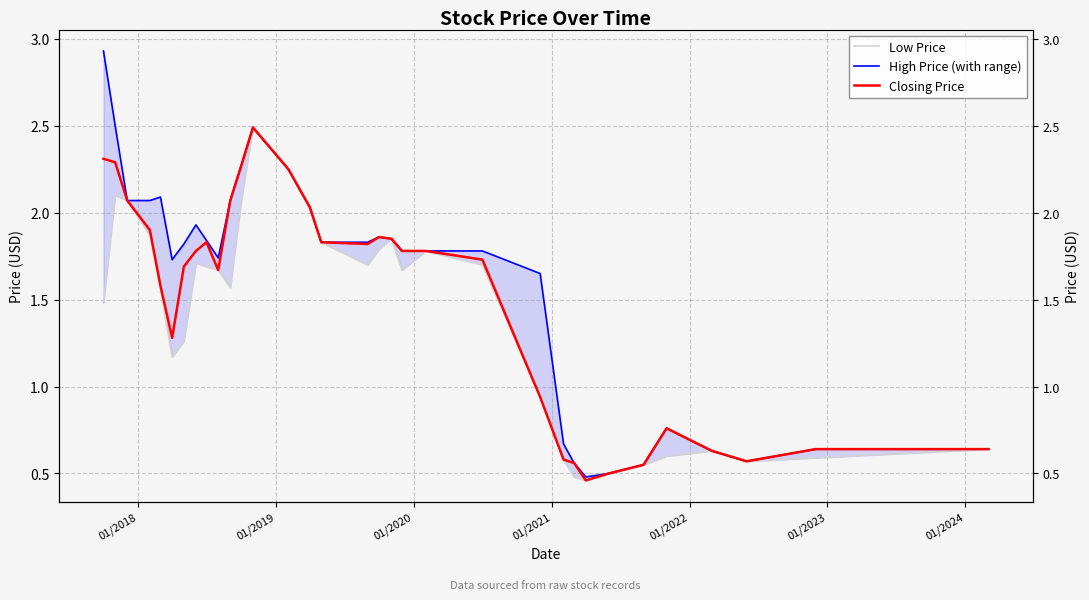

How many interior local valleys does the Low Price series have?

6